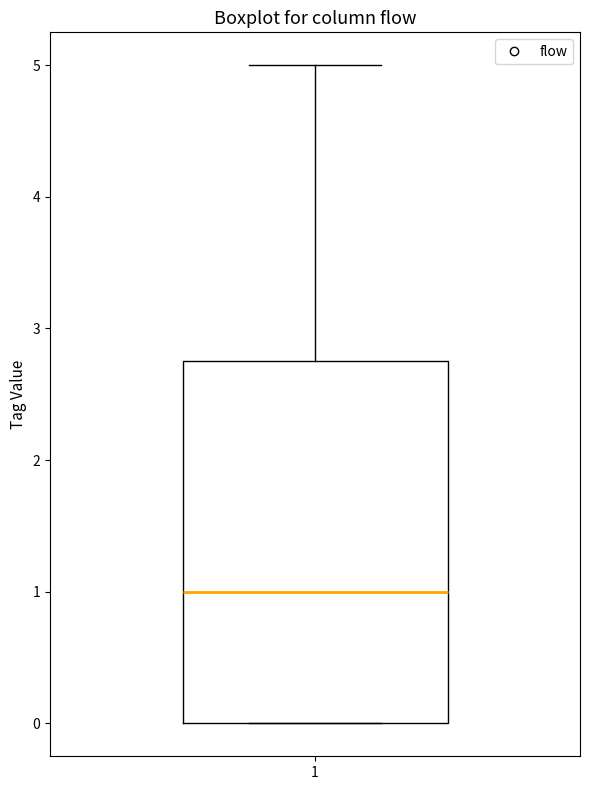

Where does the median line of the box at x = 1 sit on the y-axis? The values are not printed on the chart, so give them approximately, as read against the axis.

1.0